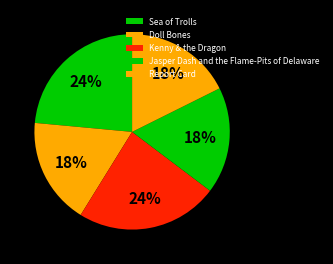

What percentage is the Jasper Dash and the Flame-Pits of Delaware slice, to the nearest percent?

18%